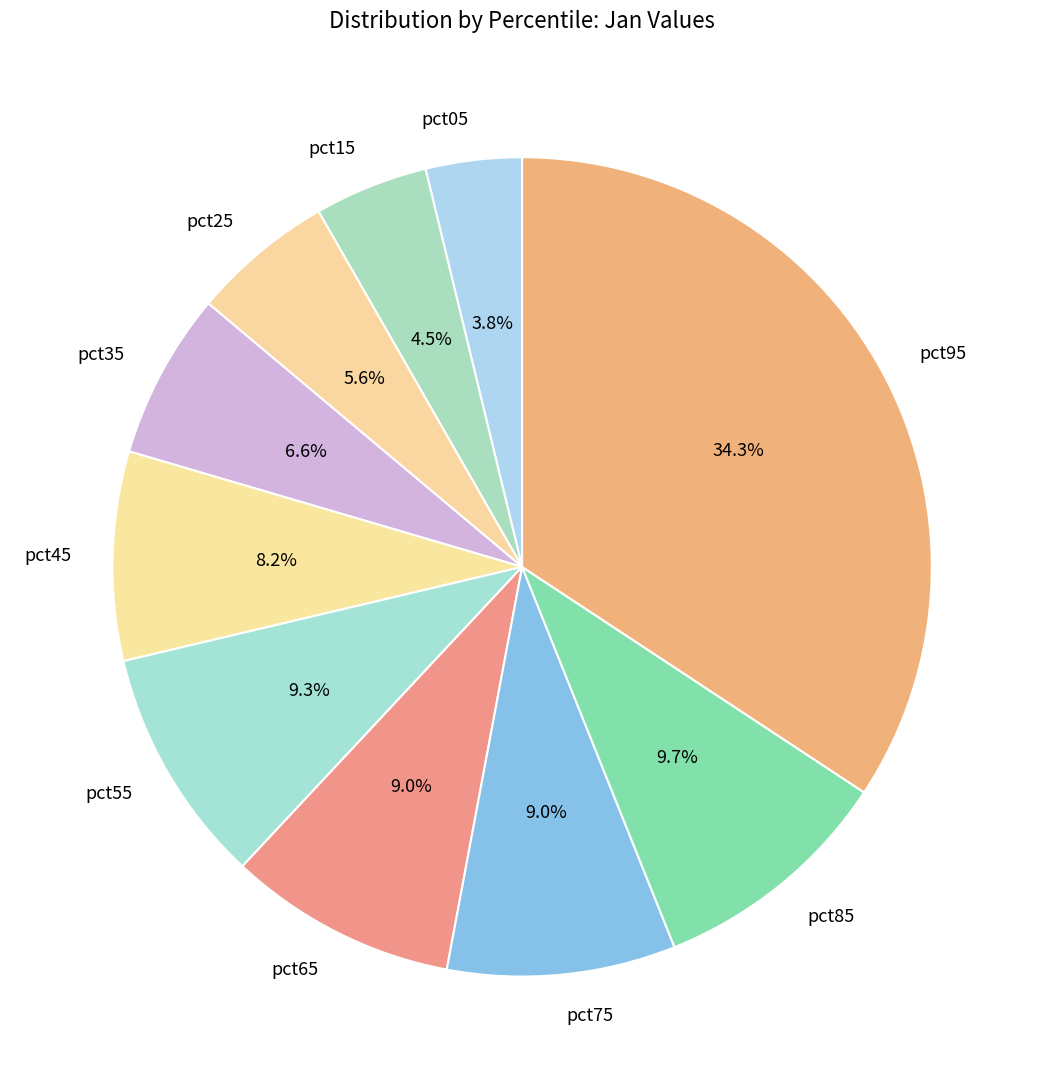

Is there any slice that represents more than half of the pie?

No